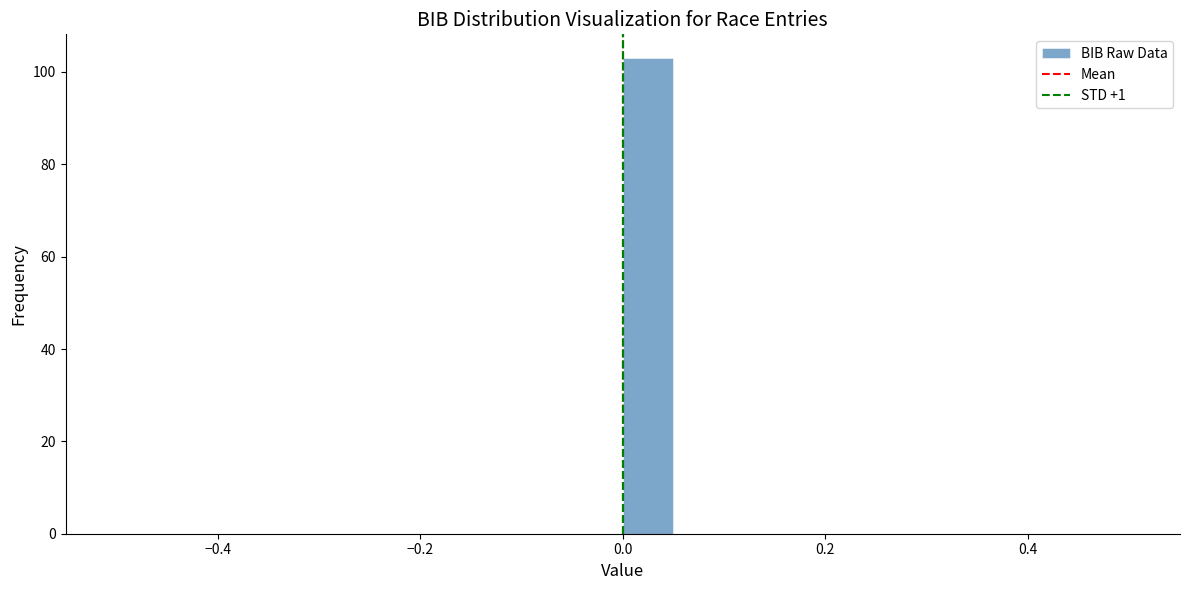

Around what value on the x-axis is the tallest bar? Give the approximate position of its centre, as read against the axis.

0.02